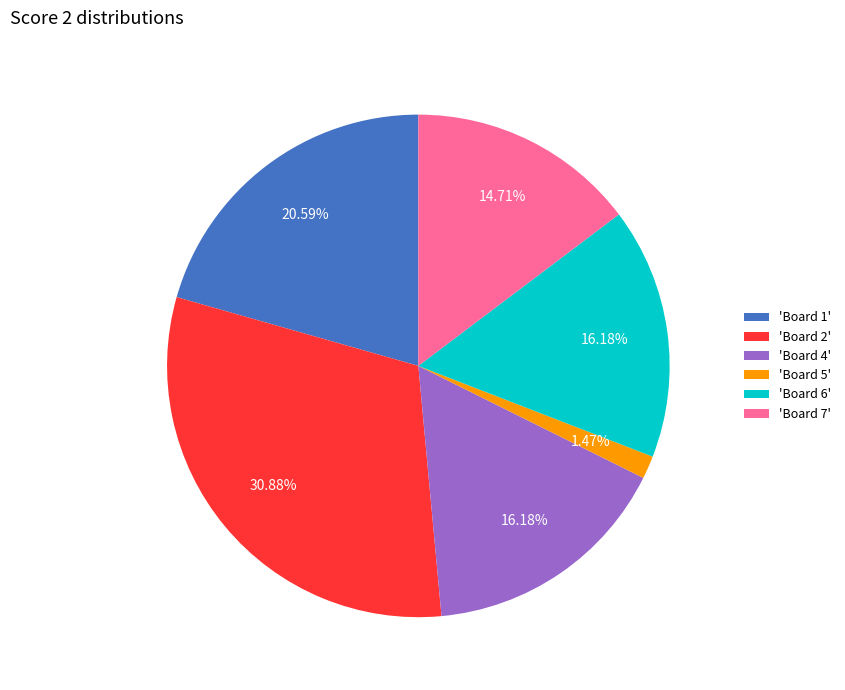

Is there any slice that represents more than half of the pie?

No